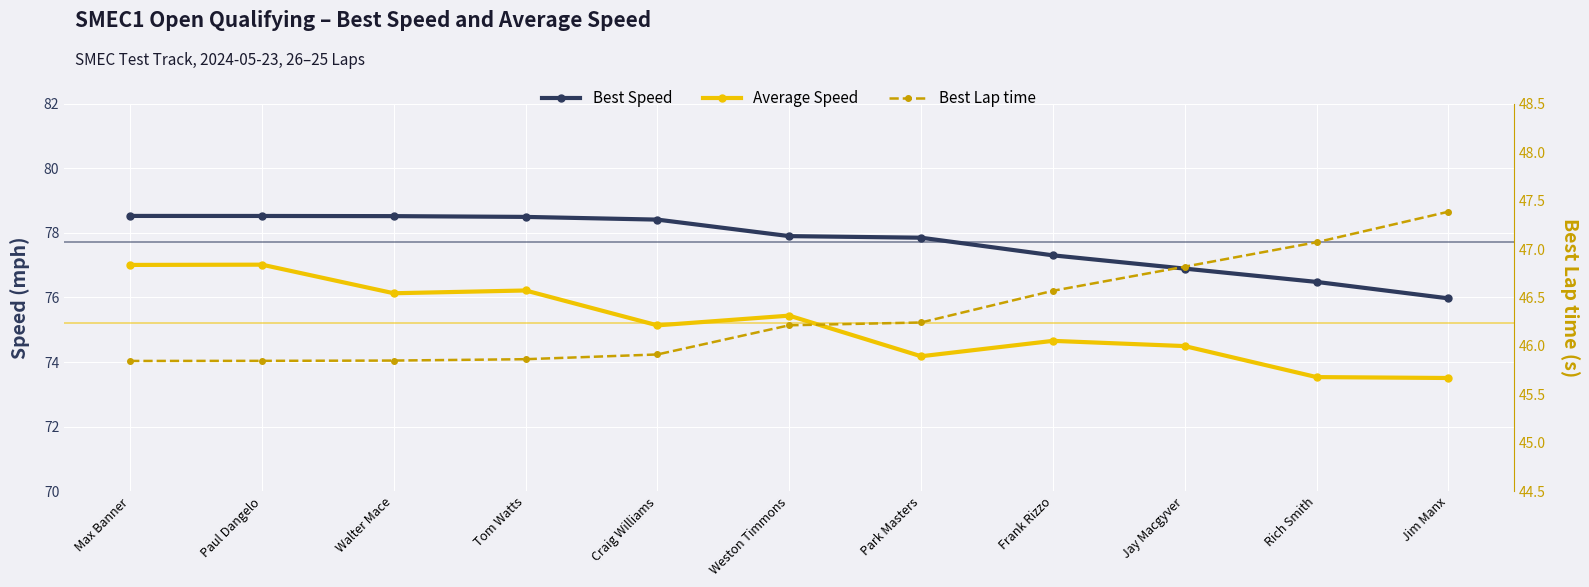

What is the minimum value for Best Lap time?

45.8